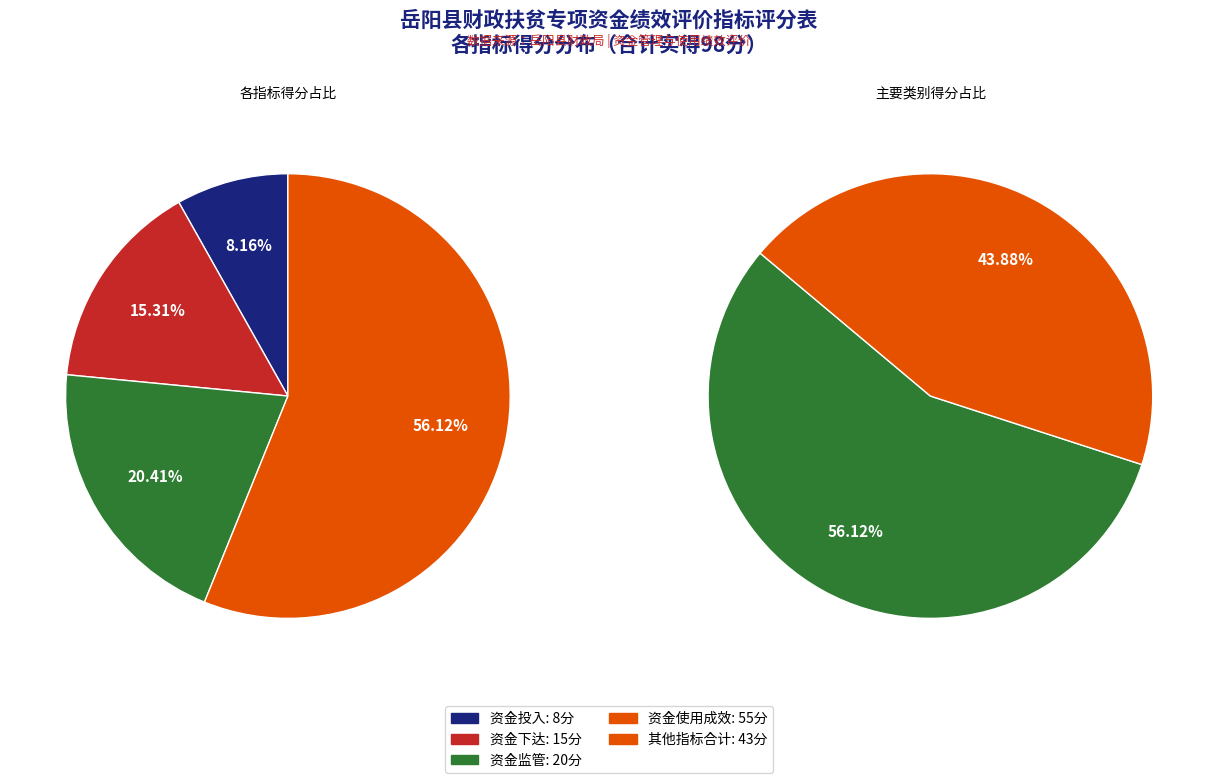

To the nearest percent, what is the average slice percentage?

25%